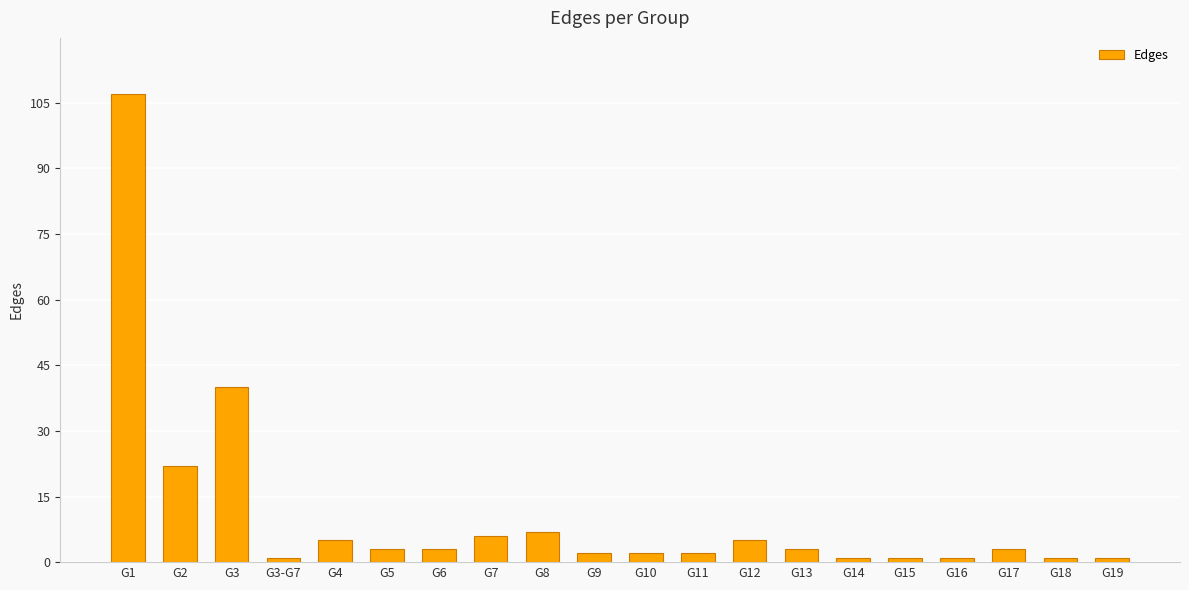

What is the smallest value displayed?

1